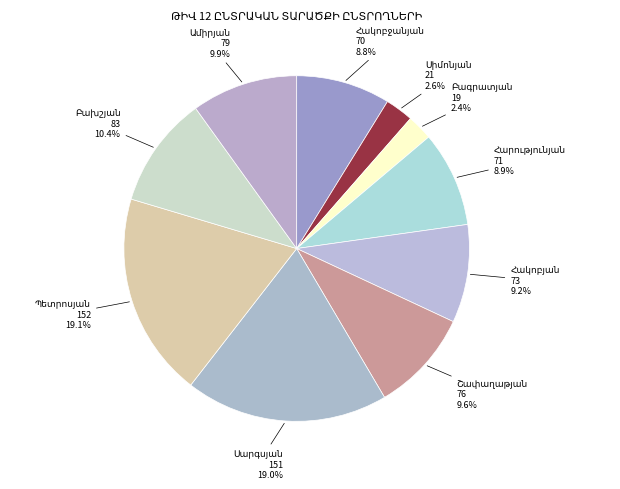

Does any single category account for the majority?

No